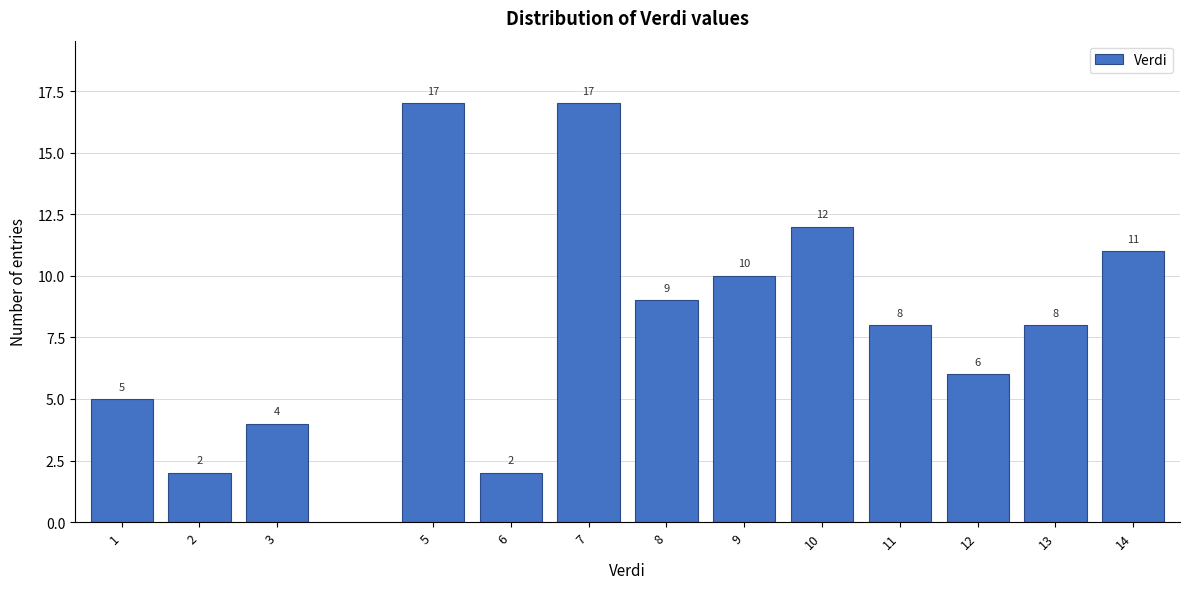

Reading right to left, extract all data points from this chart.

14=11	13=8	12=6	11=8	10=12	9=10	8=9	7=17	6=2	5=17	3=4	2=2	1=5